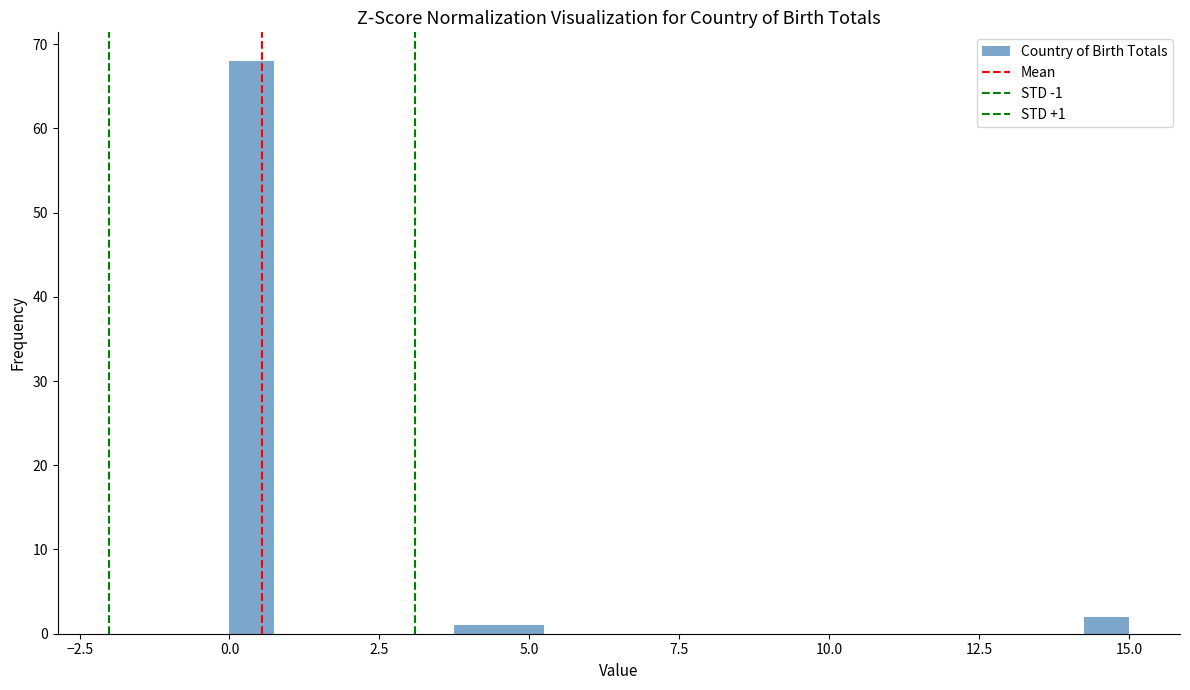

Read against the x-axis, roughly where is the centre of the tallest bar?

0.5